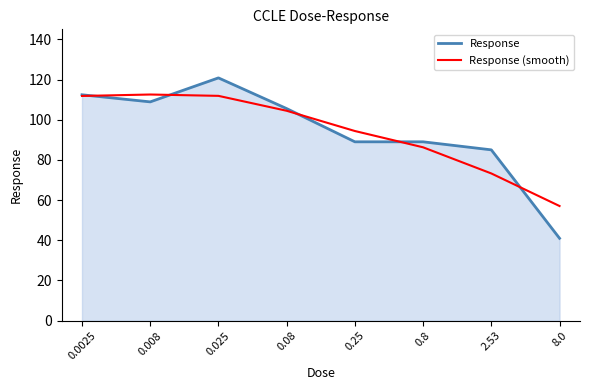

What is the highest value of the Response series?

120.8